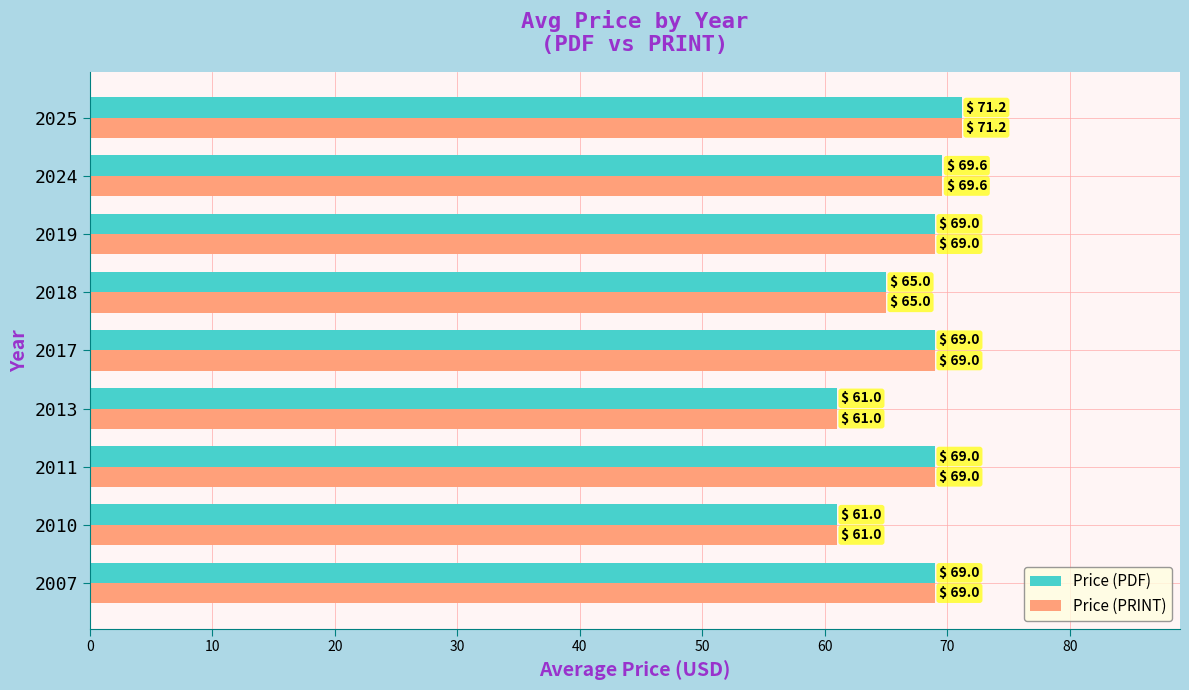

What is the sum of the Price (PDF) values at 2025 and 2017?

140.2